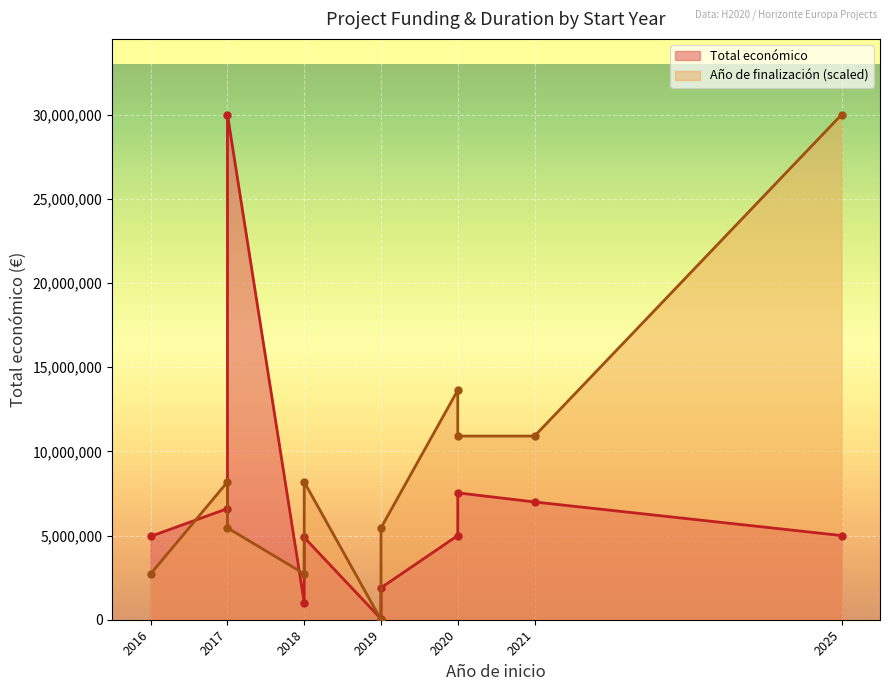

Read the Total económico line value at 2018.

4884493.0